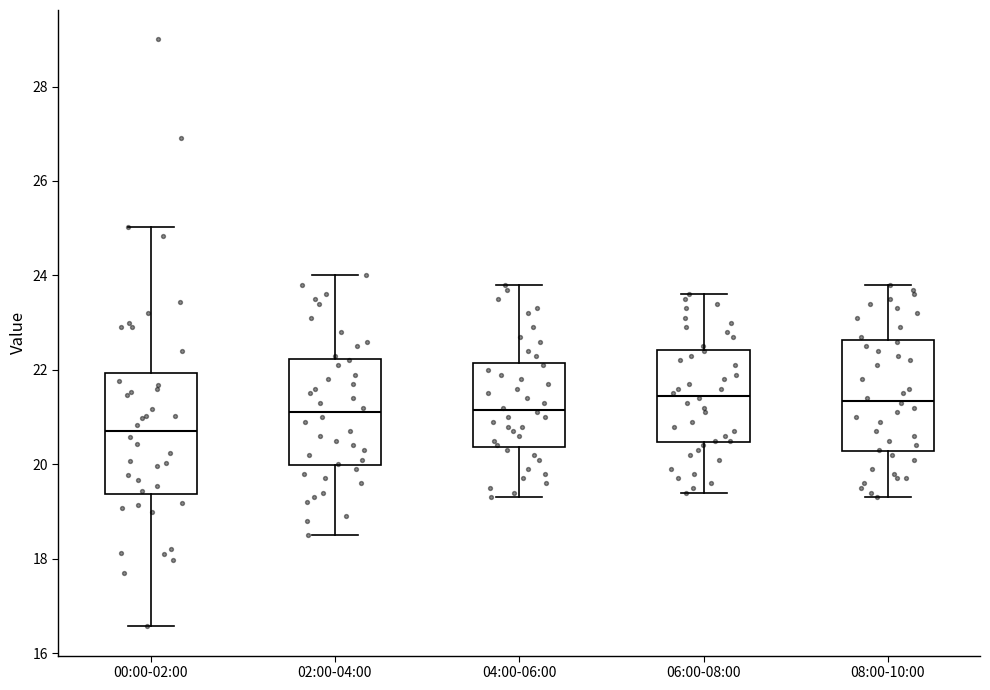

Reading left to right, transcribe this box plot: for each box, give where its median line is, the range the box spans, and where its two whiskers end, as read against the y-axis. The values are not printed on the chart, so give them approximately, as read against the axis.

00:00-02:00: median 20.8, box 19.4 to 22.0, whiskers 16.6 to 25.0
02:00-04:00: median 21.2, box 20.0 to 22.2, whiskers 18.6 to 24.0
04:00-06:00: median 21.2, box 20.4 to 22.2, whiskers 19.4 to 23.8
06:00-08:00: median 21.4, box 20.4 to 22.4, whiskers 19.4 to 23.6
08:00-10:00: median 21.4, box 20.2 to 22.6, whiskers 19.4 to 23.8